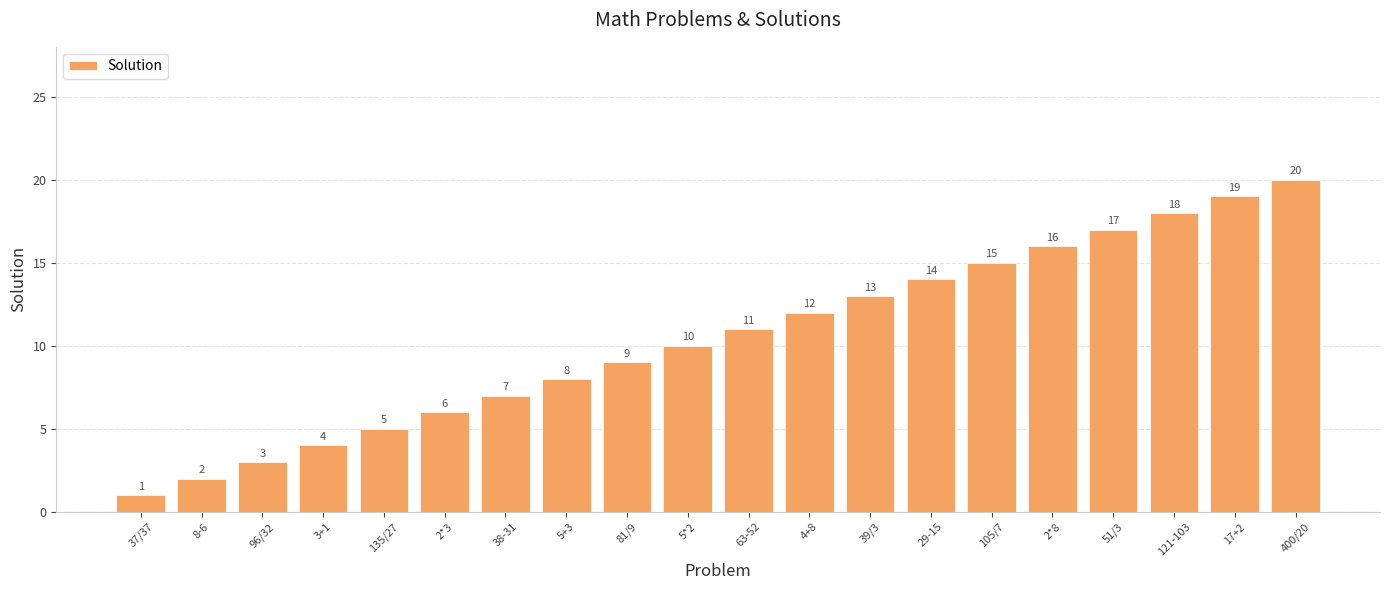

Where is the data nearest to the value 10?

5*2